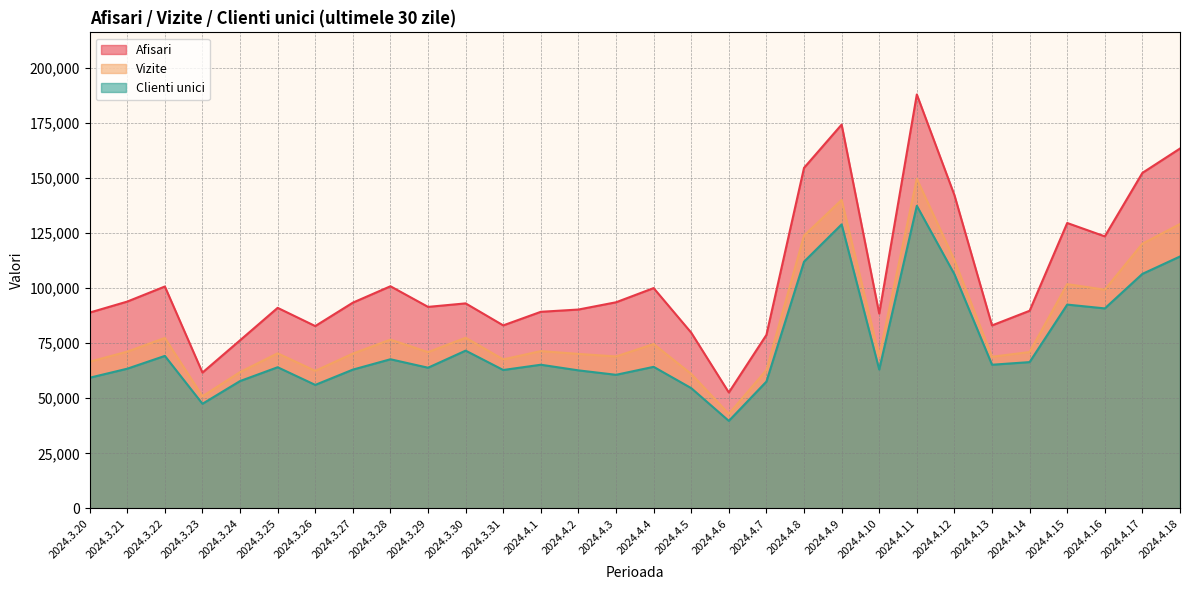

What is the value of the Clienti unici point at the 20th from the left?

111954